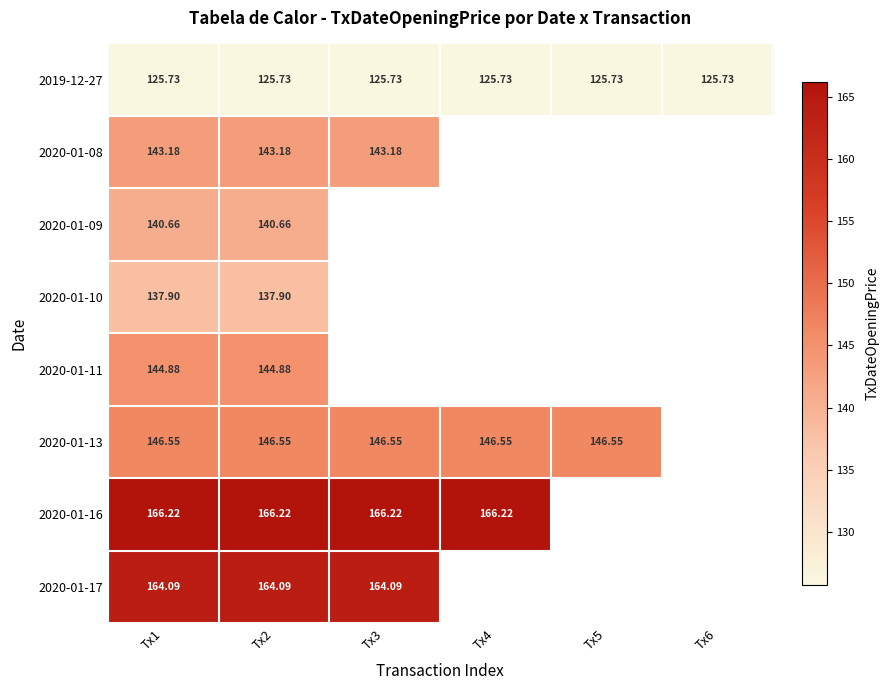

What value does the 2020-01-09 series have at Tx2?

140.7